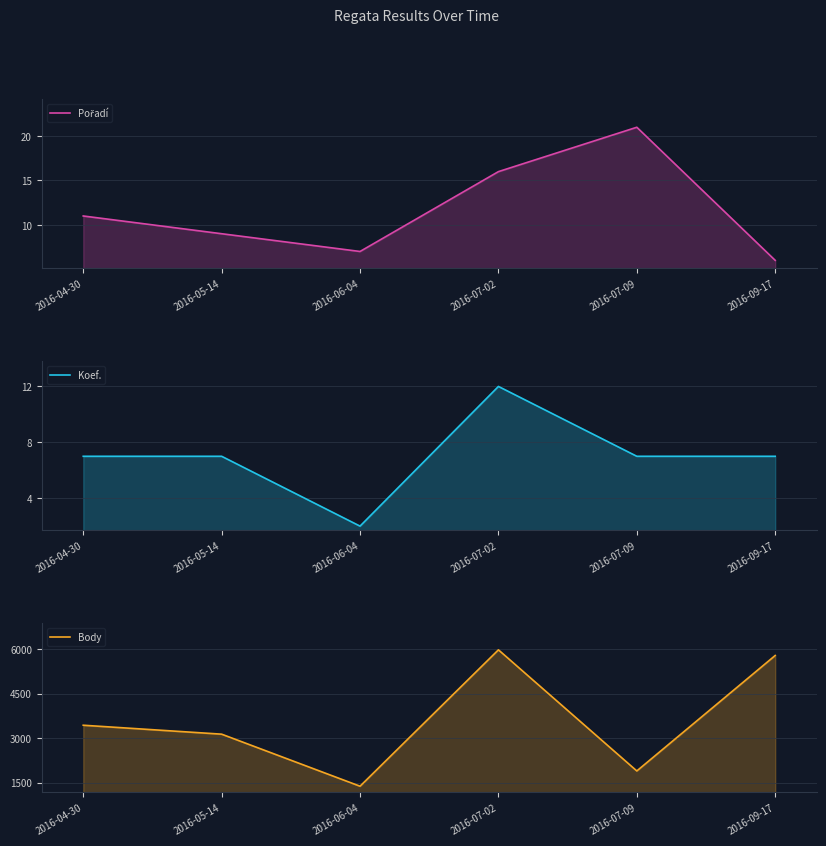

True or false: Koef. and Body cross at least once.

False